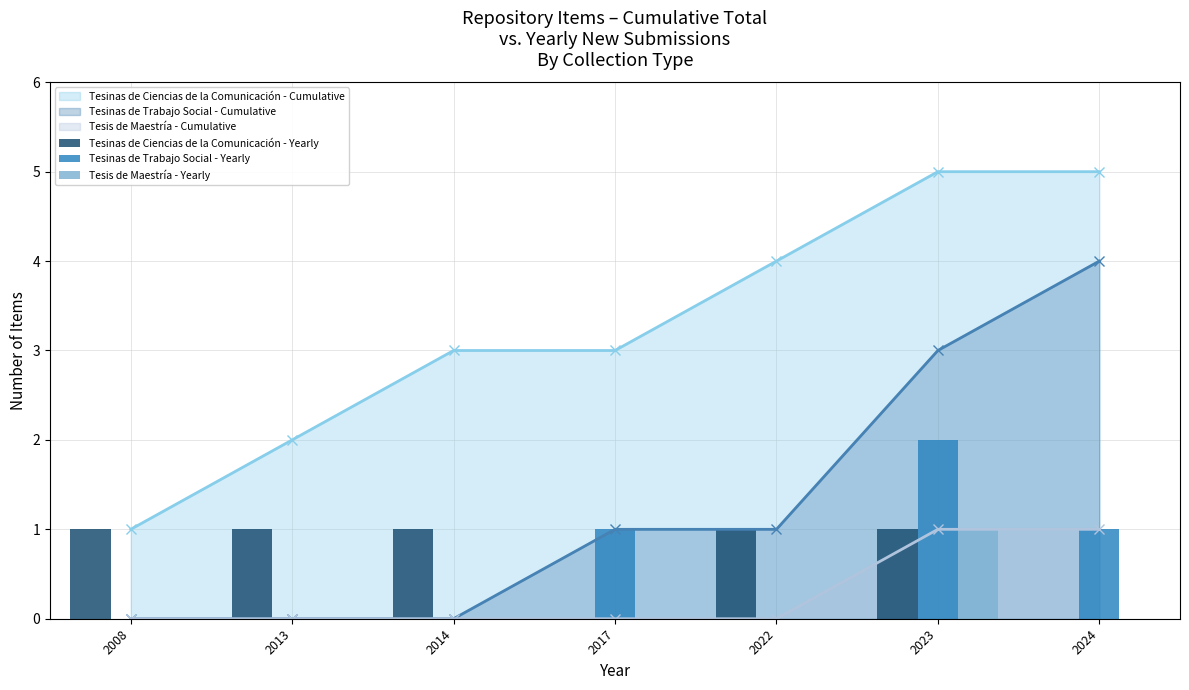

Reading left to right, what are all the values shown in this chart?

Tesinas de Ciencias de la Comunicación - Yearly: 1	1	1	0	1	1	0
Tesinas de Trabajo Social - Yearly: 0	0	0	1	0	2	1
Tesis de Maestría - Yearly: 0	0	0	0	0	1	0